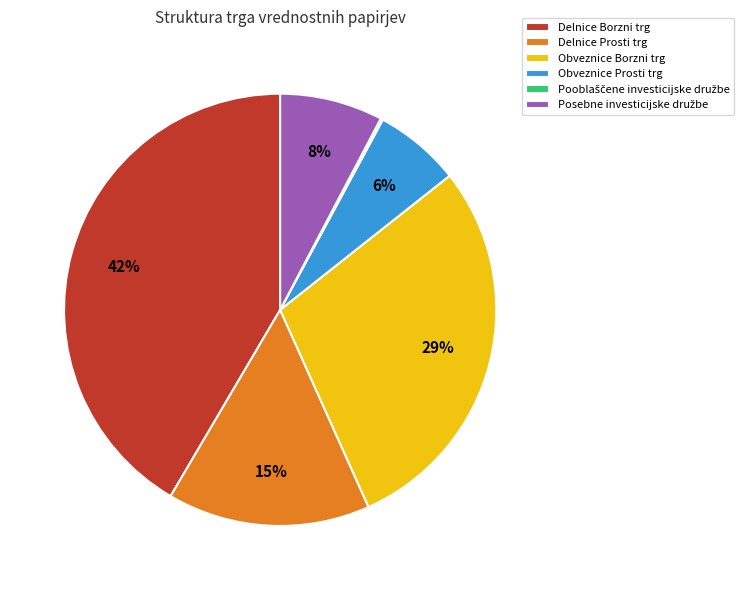

To the nearest percent, what is the average slice percentage?

17%